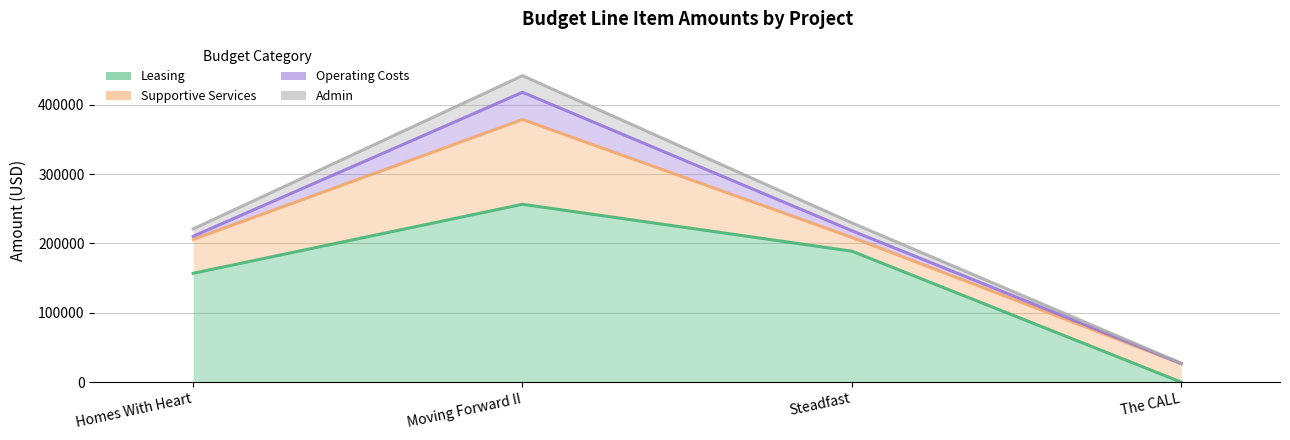

Rank the categories by Admin value from lowest to highest.

The CALL, Homes With Heart, Steadfast, Moving Forward II